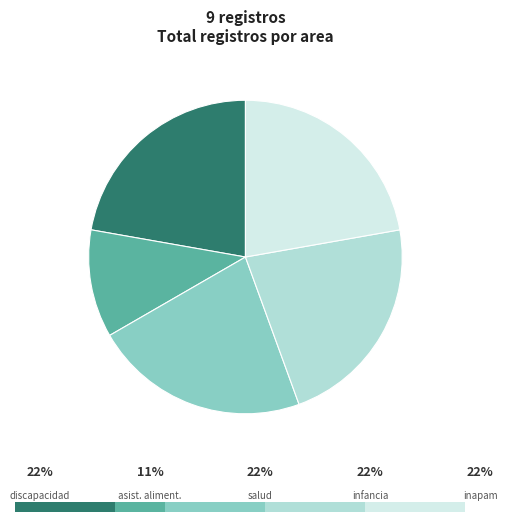

Is there any slice that represents more than half of the pie?

No